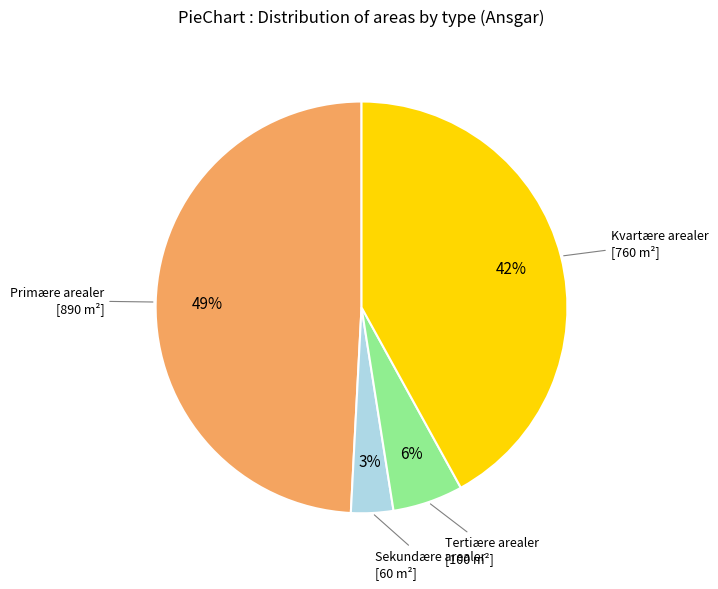

Is there a majority slice in this chart?

No